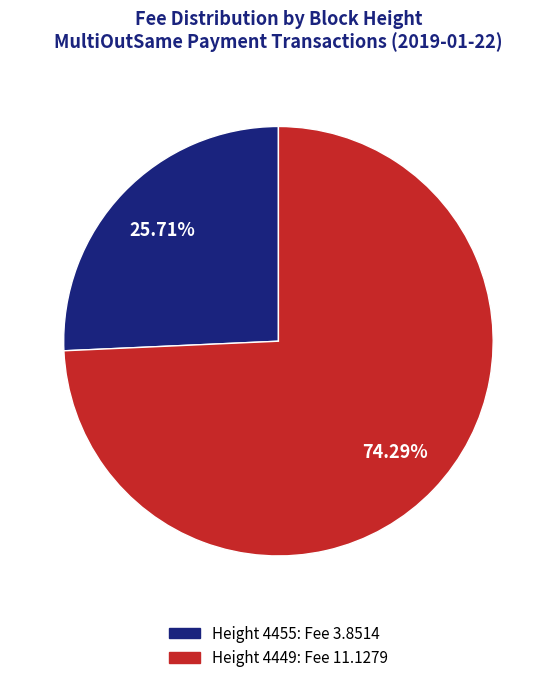

Which category has the biggest portion of the pie?

Height 4449: Fee 11.1279